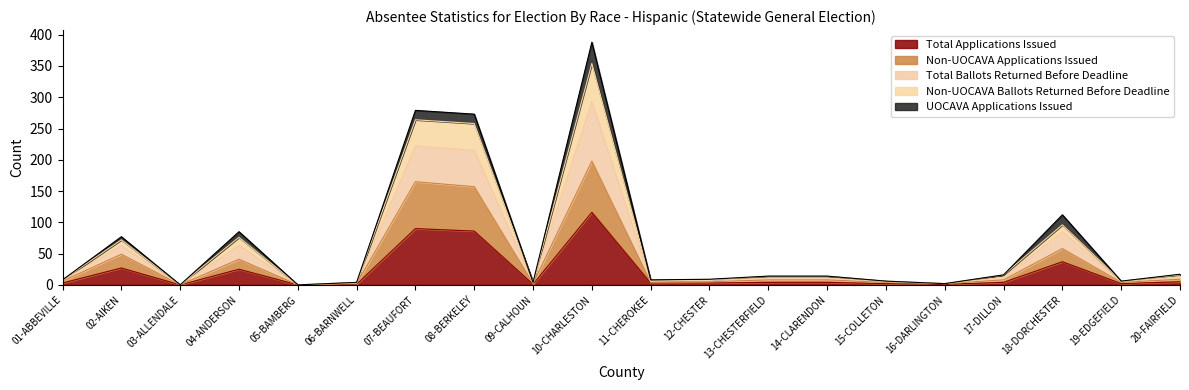

What is the difference between the maximum and minimum values in the Total Applications Issued series?

116